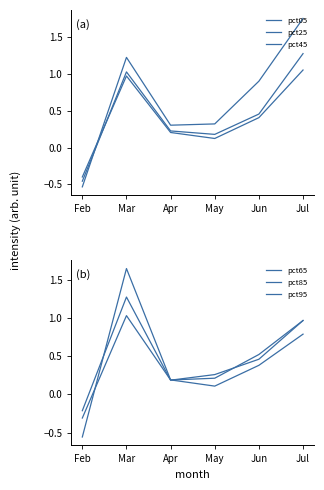

What is the average value of the pct45 series?

0.4